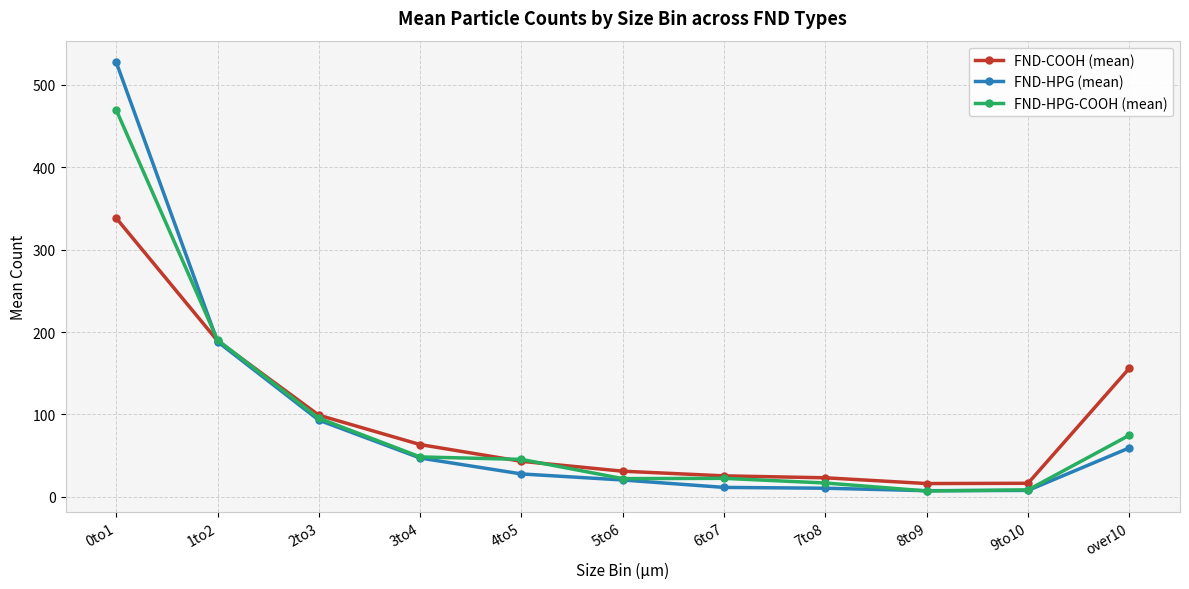

What is the total value across all series at 2to3?

287.3